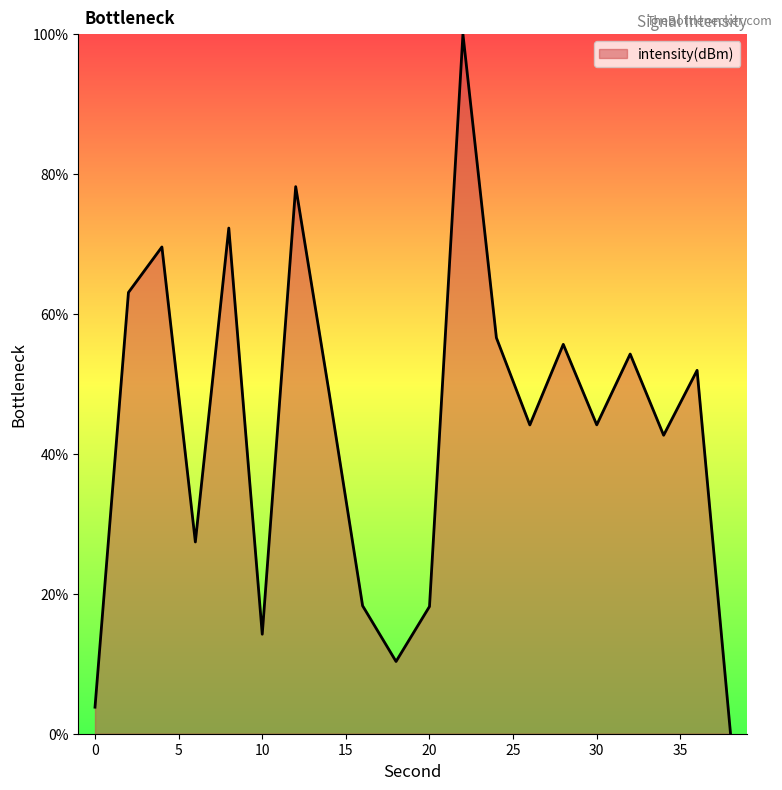

What is the greatest value displayed?

100.0